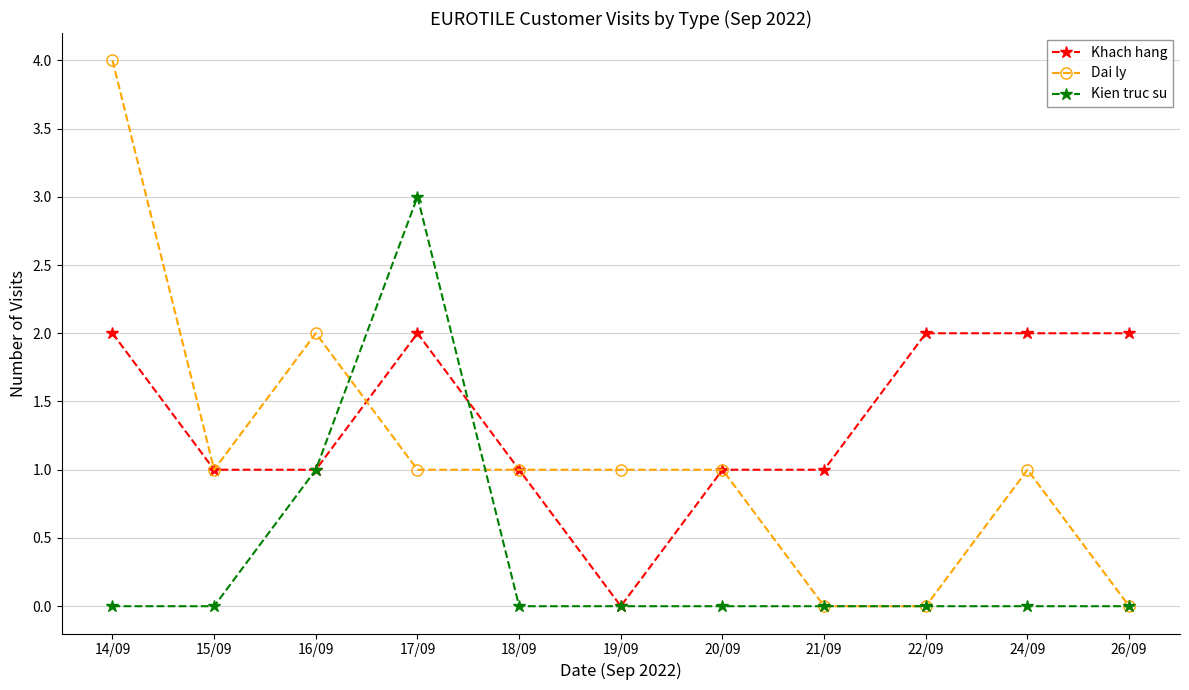

What are all the series names shown in the legend?

Khach hang, Dai ly, Kien truc su